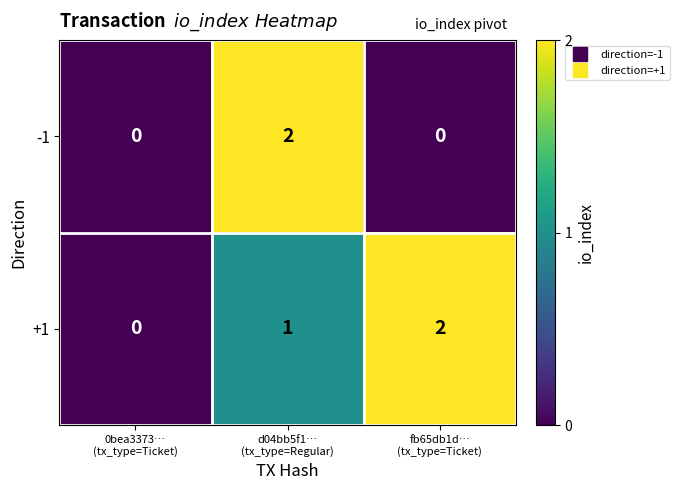

Which series has the largest total across all categories?

+1